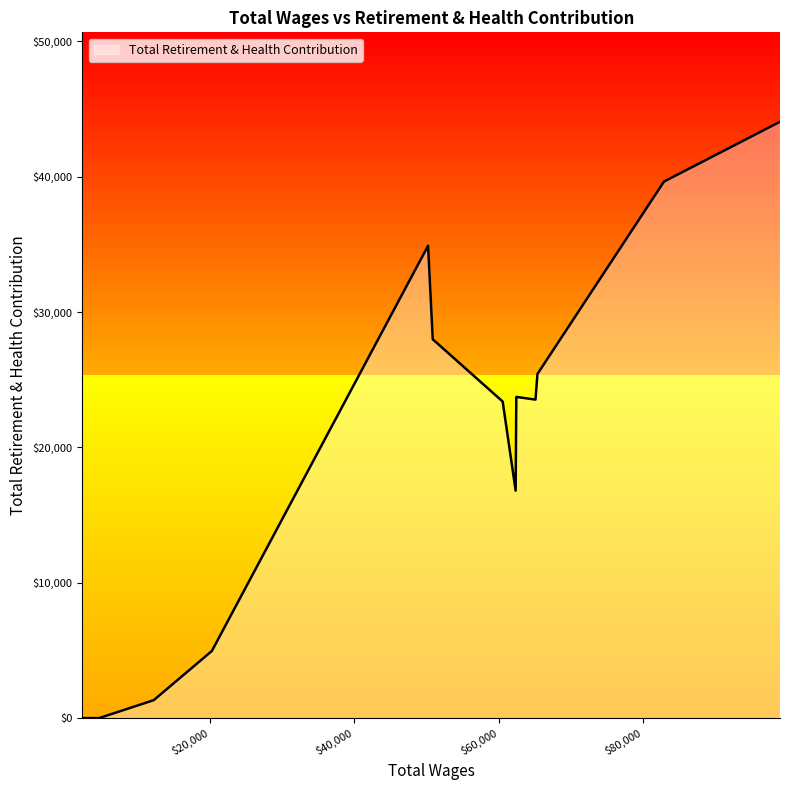

What is the difference between the maximum and minimum values?

44054